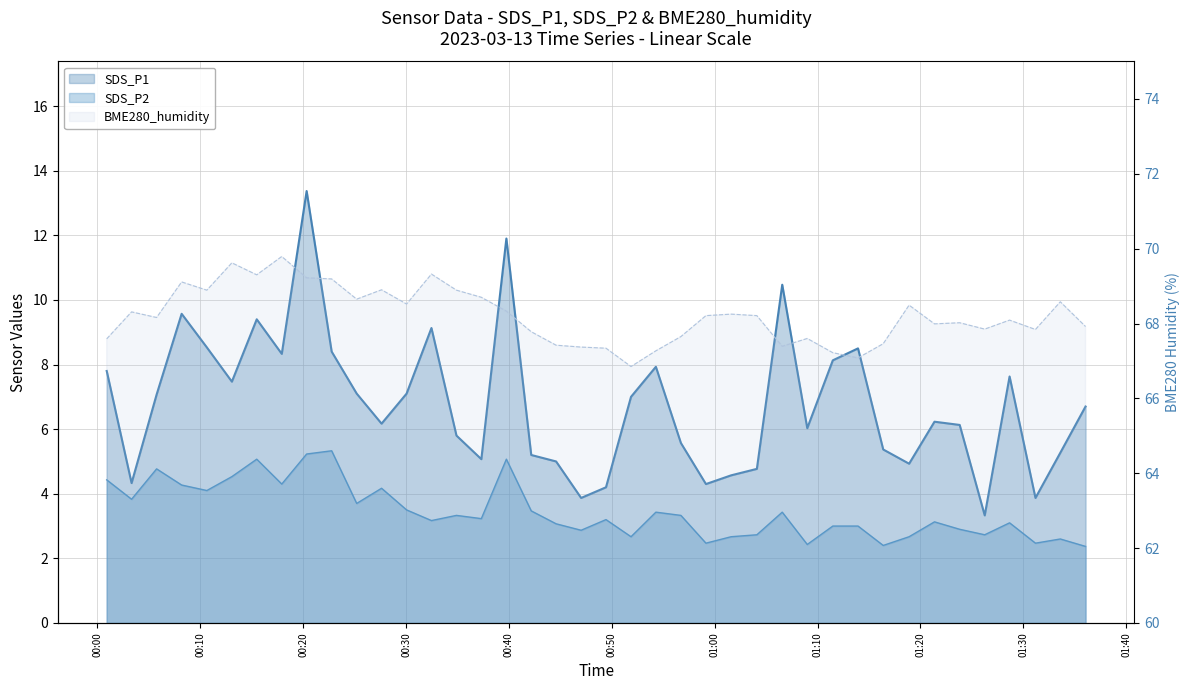

Which category has the lowest value across all series?

39